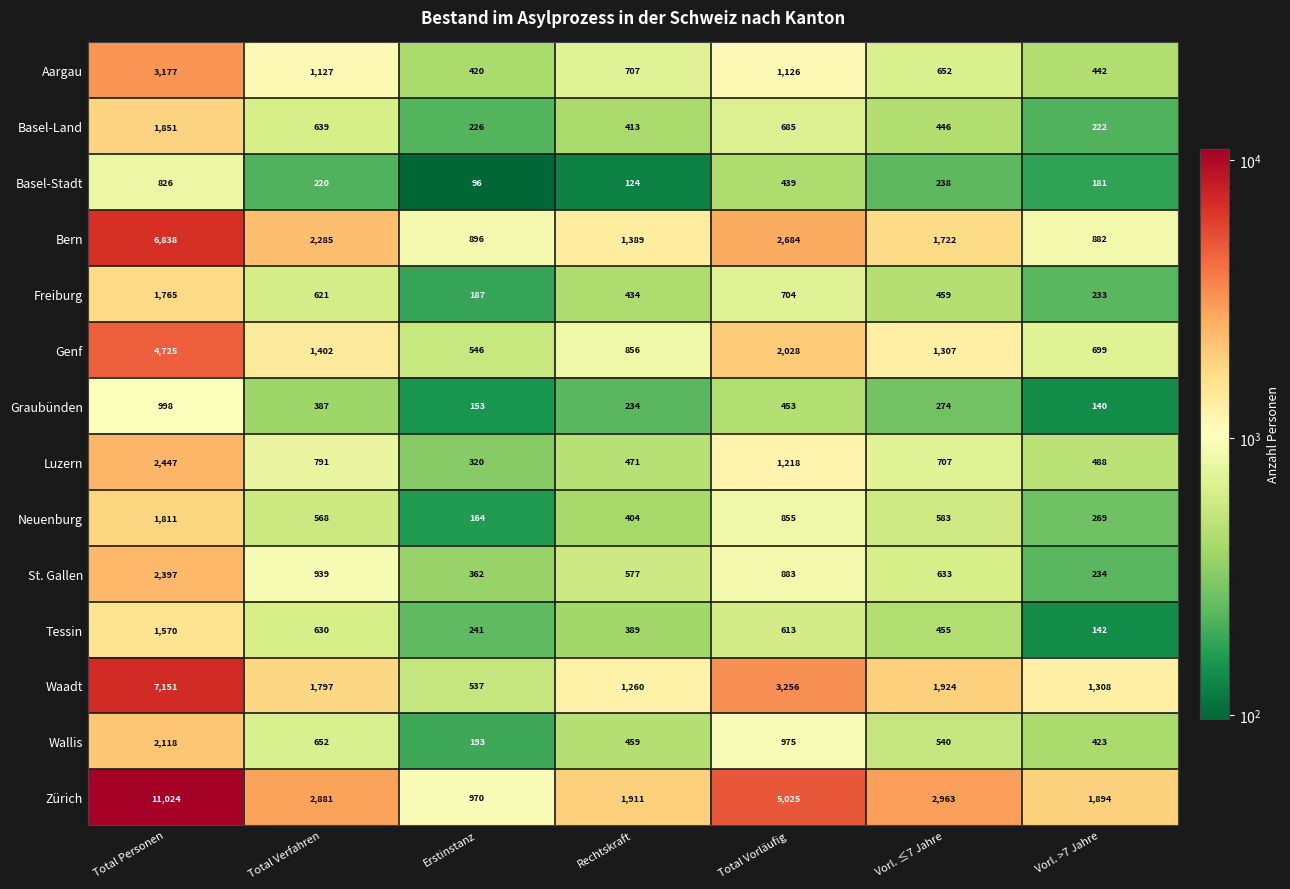

What is the difference between the Neuenburg values at Vorl. >7 Jahre and Total Vorläufig?

586